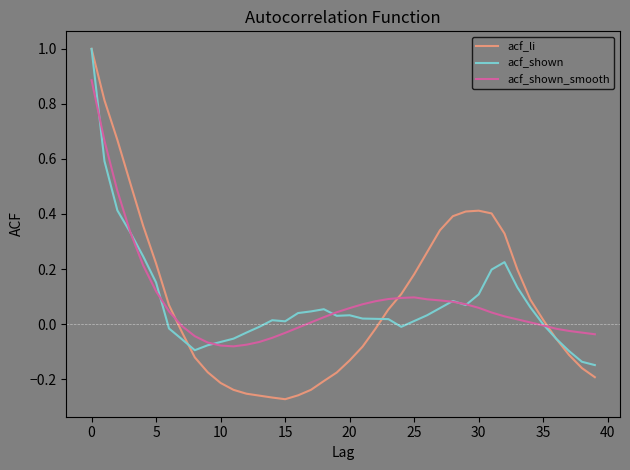

Which series has the widest spread of values?

acf_li